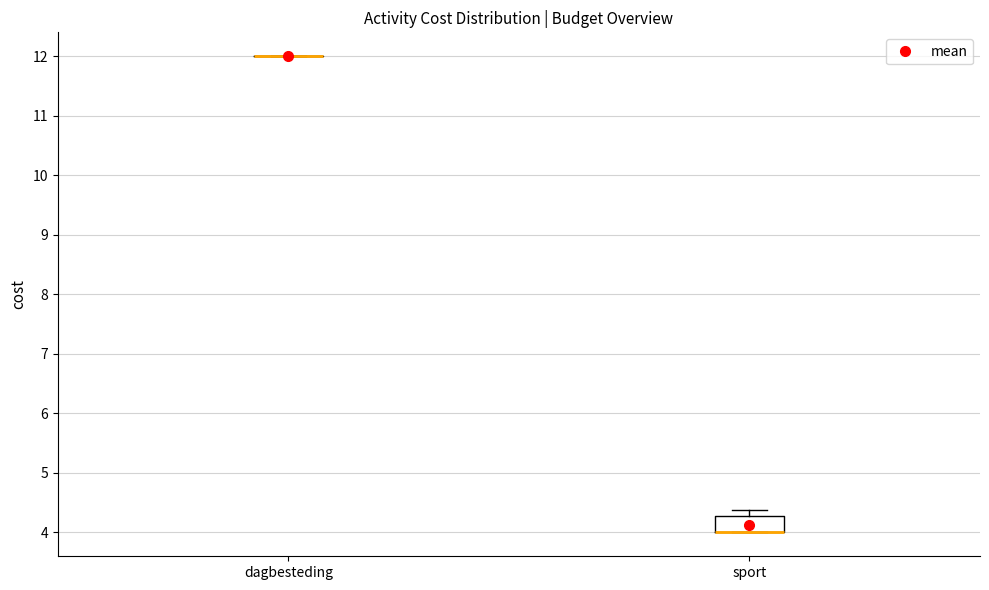

Reading left to right, transcribe this box plot: for each box, give where its median line is, the range the box spans, and where its two whiskers end, as read against the y-axis. The values are not printed on the chart, so give them approximately, as read against the axis.

dagbesteding: box collapsed to a line at 12.0, whiskers 12.0 to 12.0
sport: median 4.0 (drawn on the box's lower edge), box 4.0 to 4.3, whiskers 4.0 to 4.4